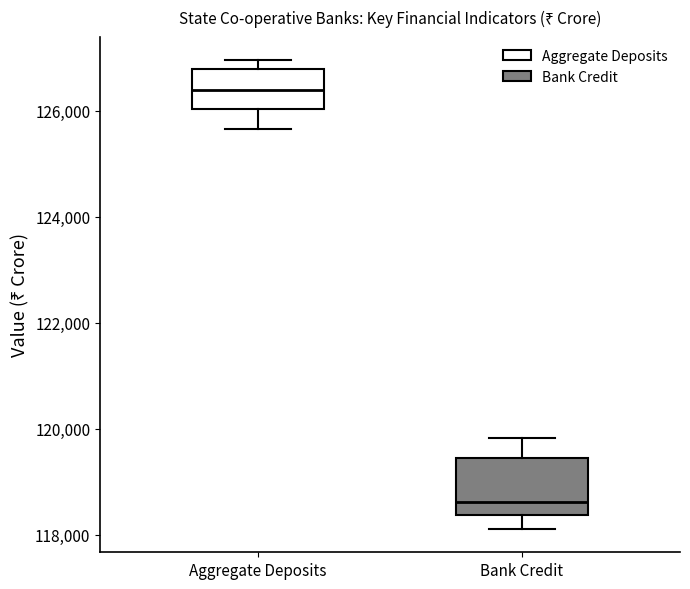

Which box is the tallest, from its lower edge to its upper edge?

Bank Credit